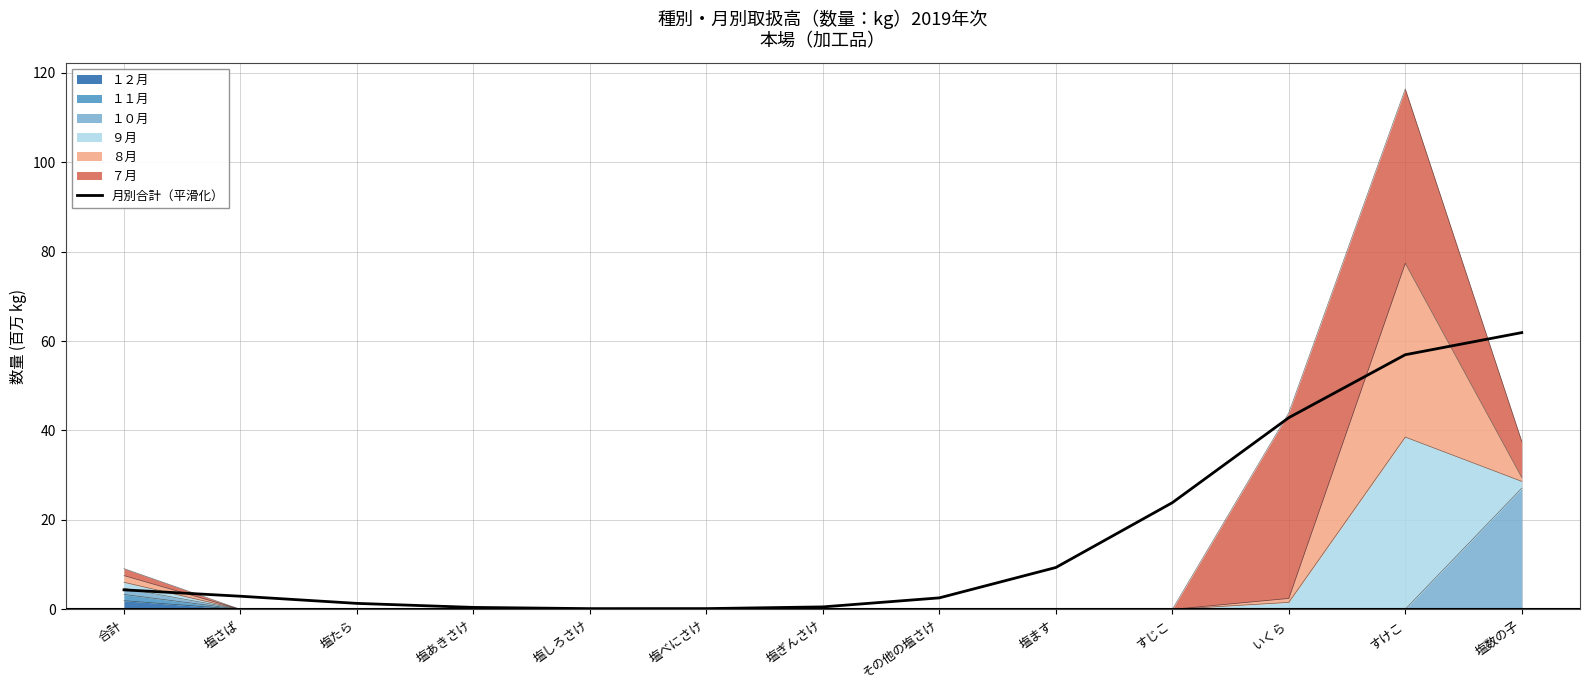

List the labels in order of value, smallest first.

塩しろさけ, 塩べにさけ, 塩あきさけ, 塩ぎんさけ, 塩たら, その他の塩さけ, 塩さば, 合計, 塩ます, すじこ, いくら, すけこ, 塩数の子